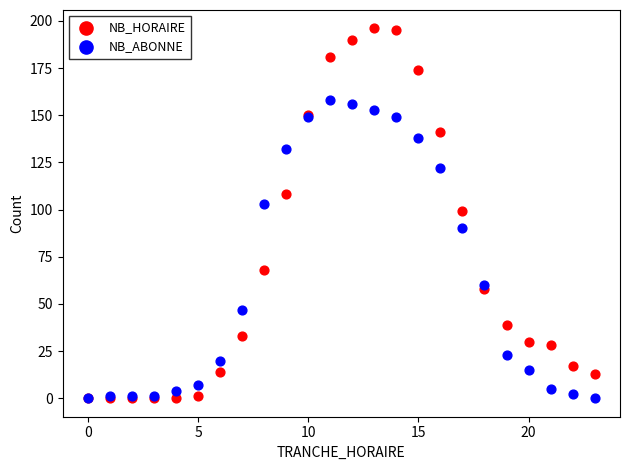

Which series has the largest Y range (max minus min)?

NB_HORAIRE